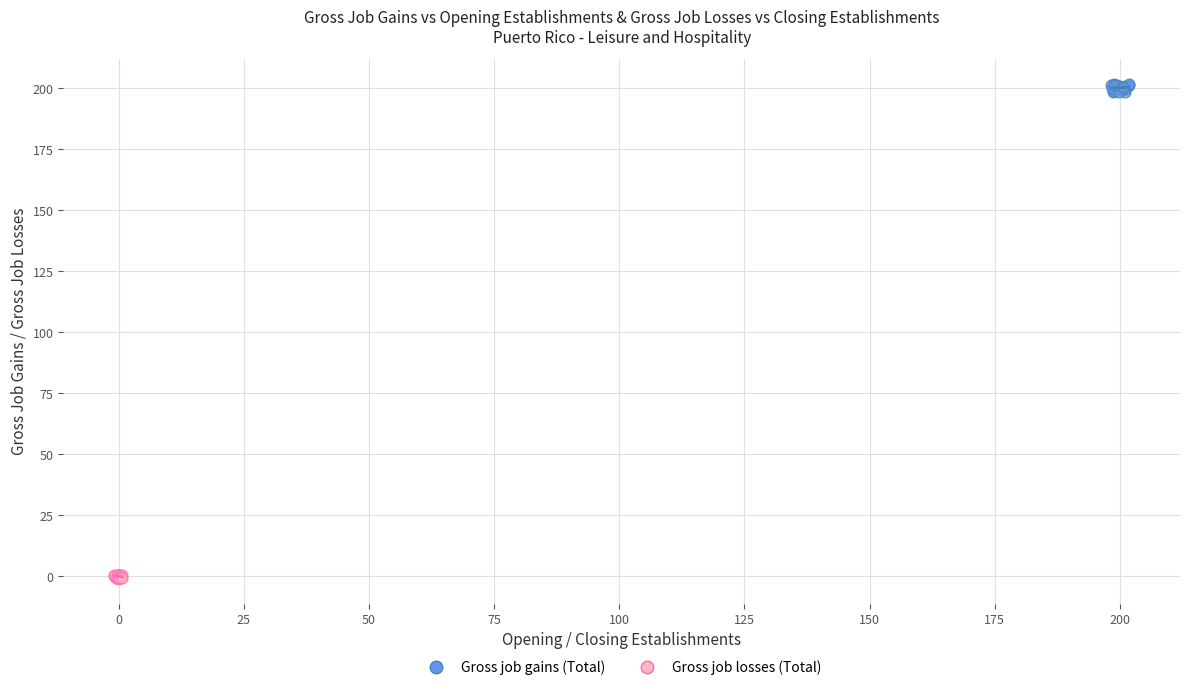

What are all the series names shown in the legend?

Gross job gains (Total), Gross job losses (Total)